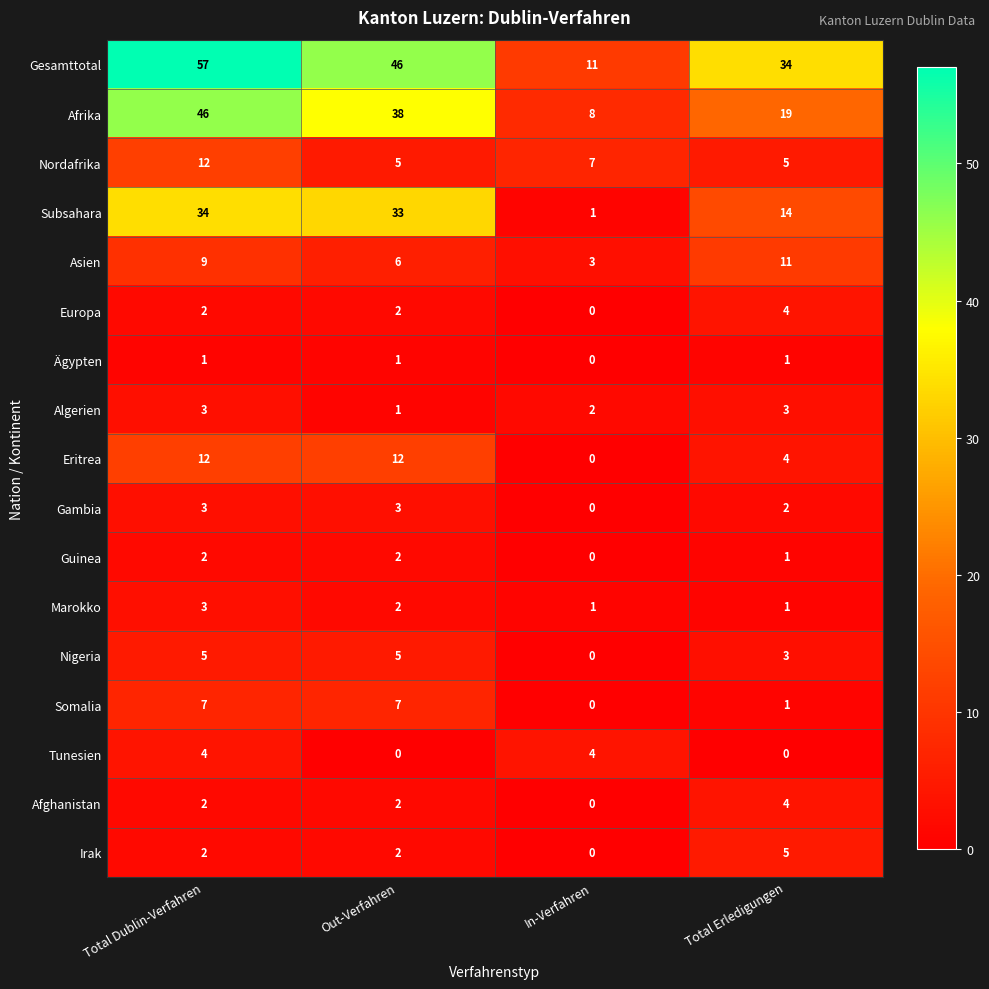

Which category has the highest value in the Afghanistan series?

Total Erledigungen